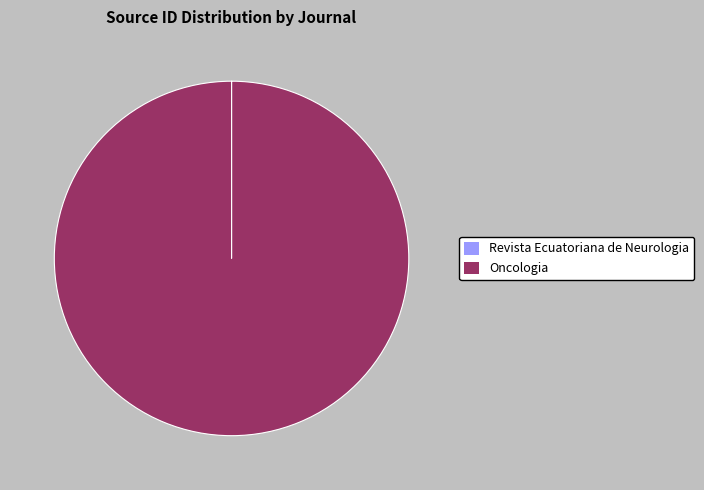

Which slice is the largest?

Oncologia